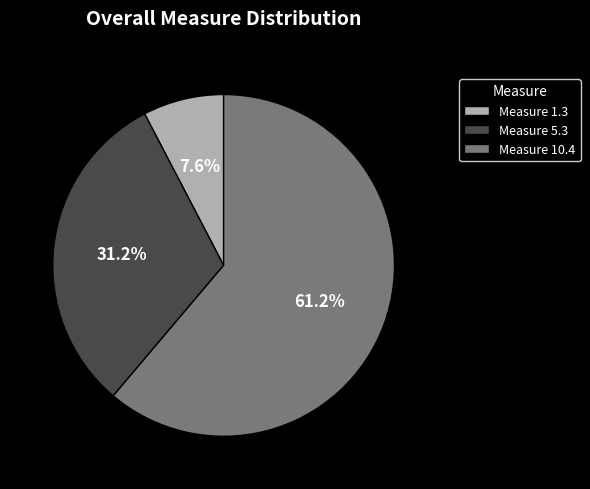

How many segments does this pie chart have?

3